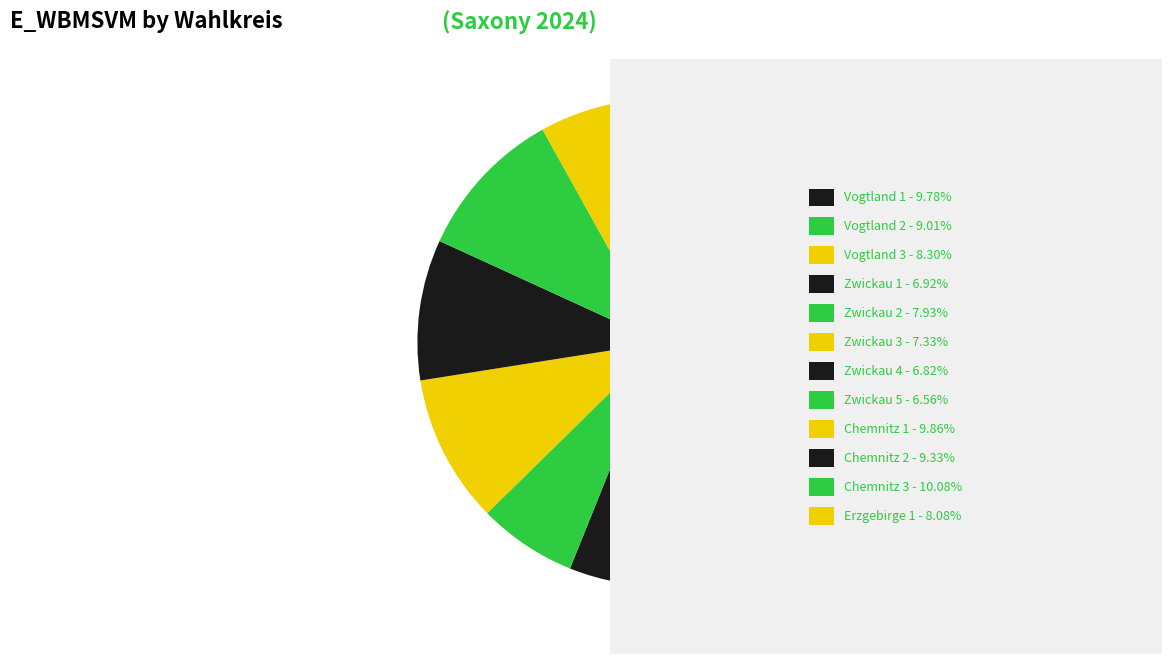

How many segments does this pie chart have?

12